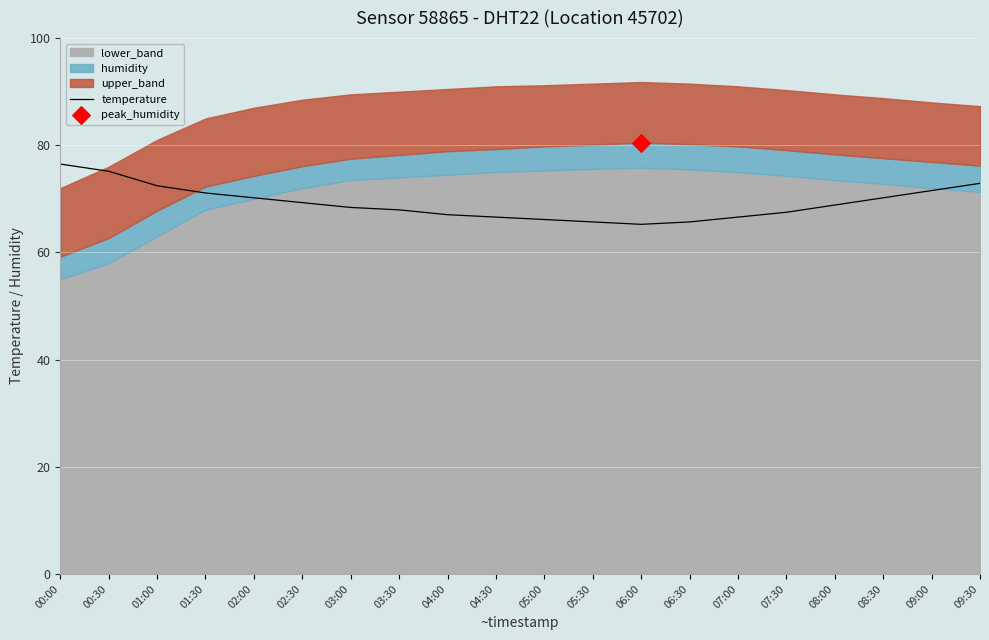

Between 05:30 and 02:00, which is larger?

02:00